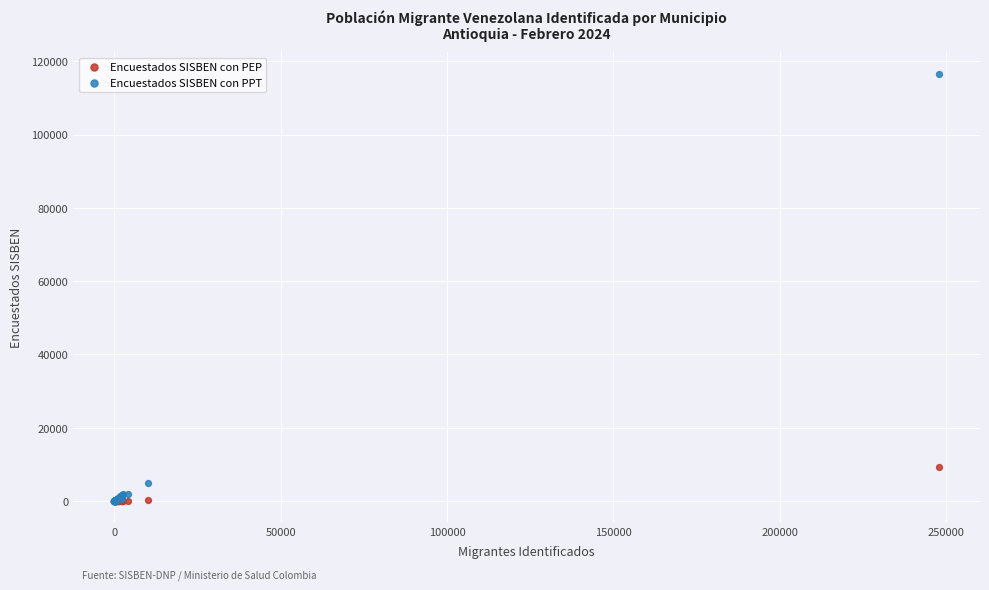

What are all the series names shown in the legend?

Encuestados SISBEN con PEP, Encuestados SISBEN con PPT